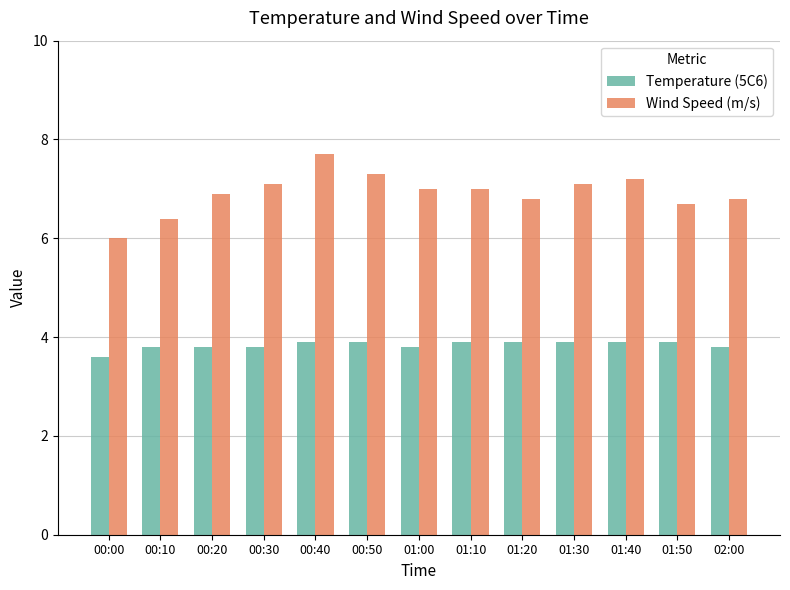

List the series in order of their overall mean, lowest first.

Temperature (5C6), Wind Speed (m/s)